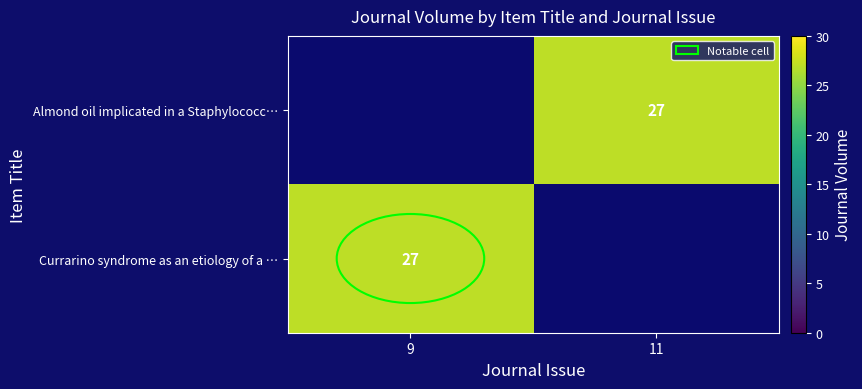

Which has a higher value, 11 or 9?

9